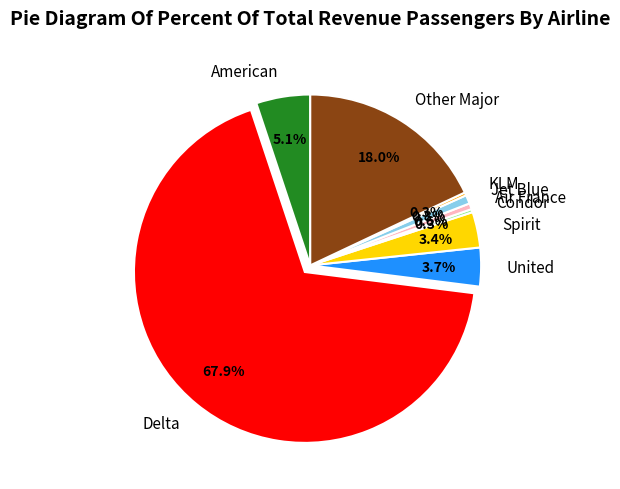

Between Other Major and Air France, which is larger?

Other Major